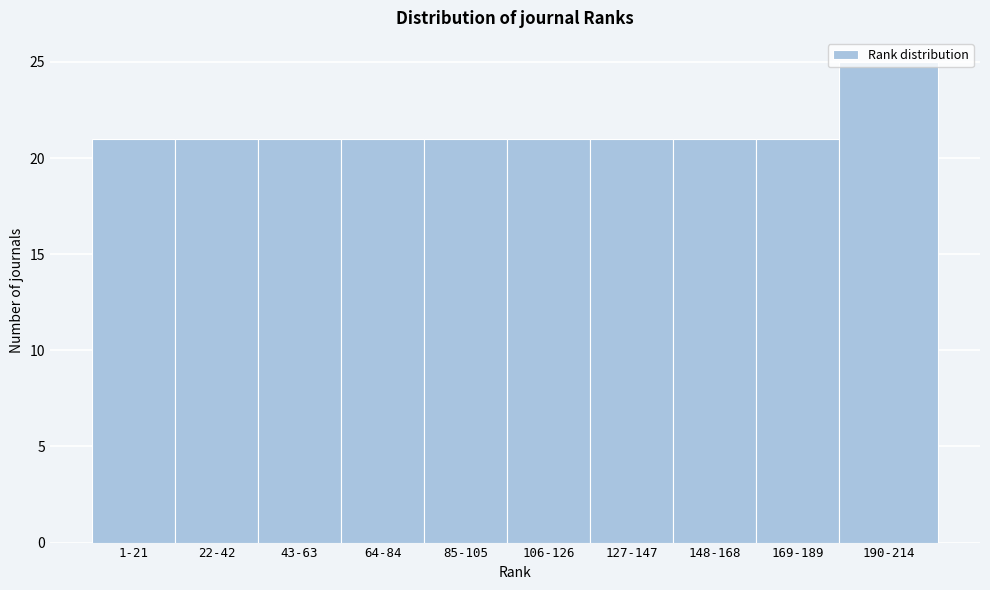

What position from the left is 64-84?

4